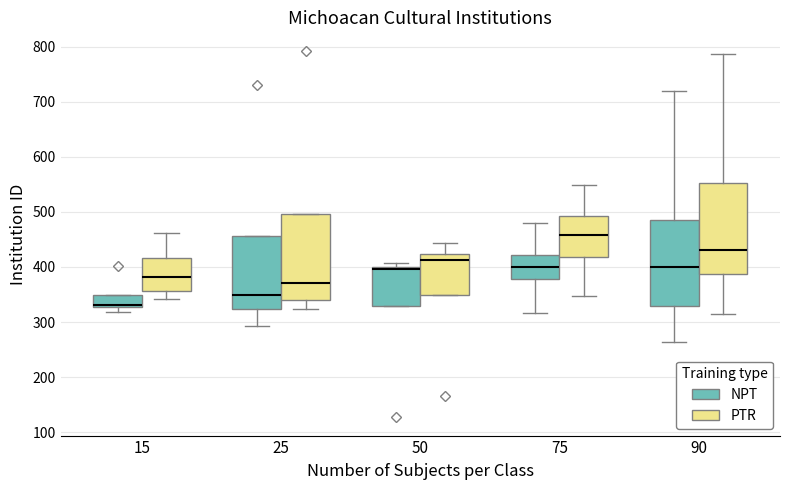

Reading left to right, read every box against the y-axis: the position of its median line, the range the box covers, and the ends of its whiskers. The values are not printed on the chart, so give them approximately, as read against the axis.

15 (NPT): median 330 (just above the box's lower edge), box 330 to 350, whiskers 320 to 350
15 (PTR): median 380, box 360 to 420, whiskers 340 to 460
25 (NPT): median 350, box 320 to 460, whiskers 290 to 460
25 (PTR): median 370, box 340 to 500, whiskers 320 to 500
50 (NPT): median 400 (just below the box's upper edge), box 330 to 400, whiskers 330 to 410
50 (PTR): median 410, box 350 to 420, whiskers 350 to 440
75 (NPT): median 400, box 380 to 420, whiskers 320 to 480
75 (PTR): median 460, box 420 to 490, whiskers 350 to 550
90 (NPT): median 400, box 330 to 490, whiskers 260 to 720
90 (PTR): median 430, box 390 to 550, whiskers 320 to 790